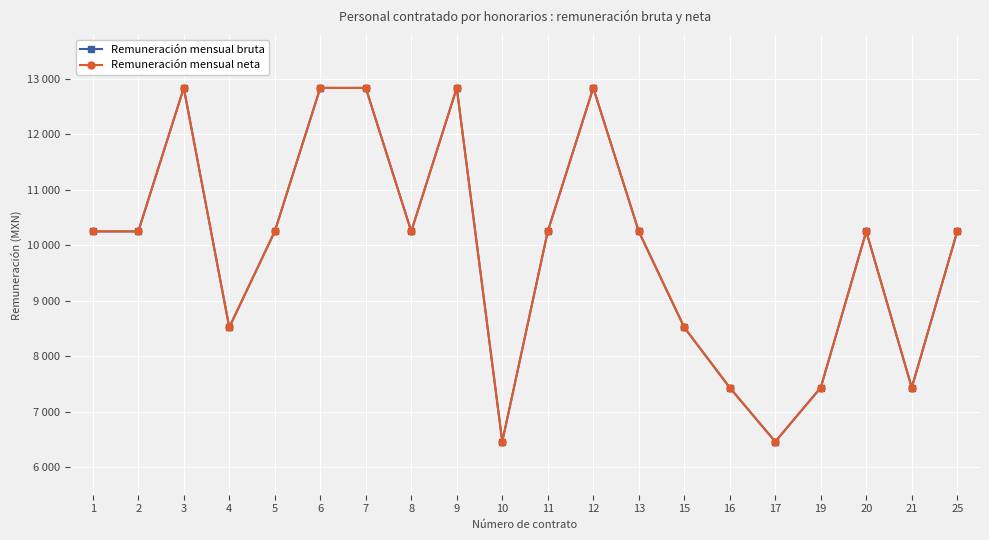

At how many categories does at least one series exceed 9559?

13